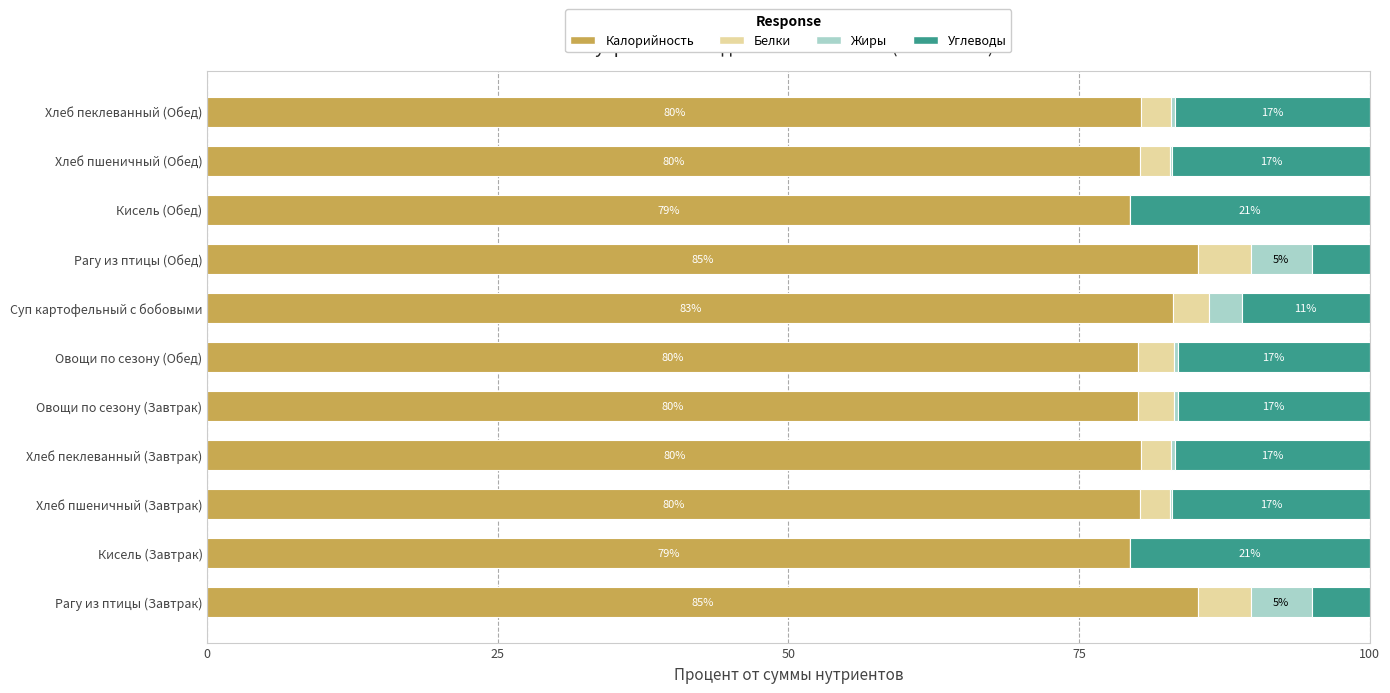

The value of Калорийность at Рагу из птицы (Завтрак) is 85.2. True or false?

True